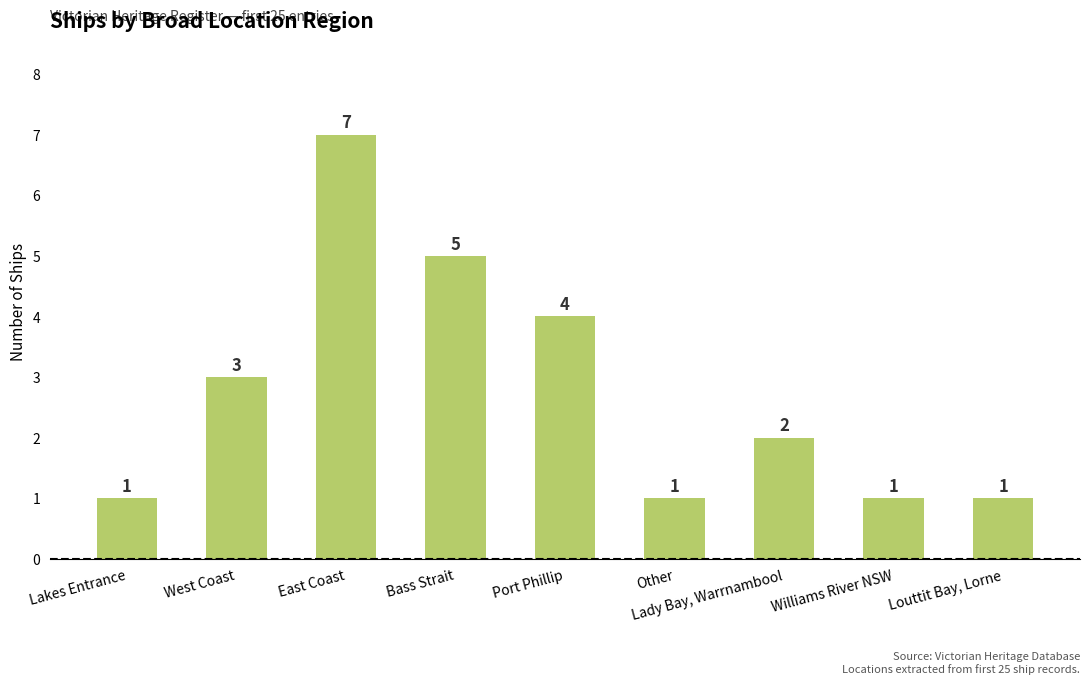

What is the difference between the second highest and minimum values?

4